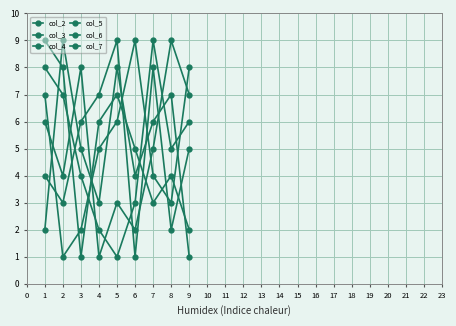

The value of col_2 at 8 is 0. True or false?

False